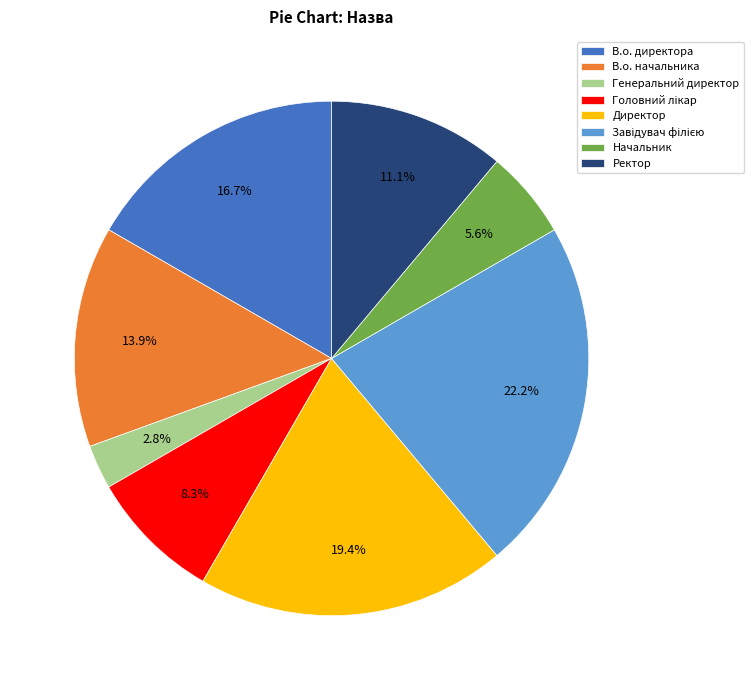

What portion of the pie excludes Ректор?

88.9%